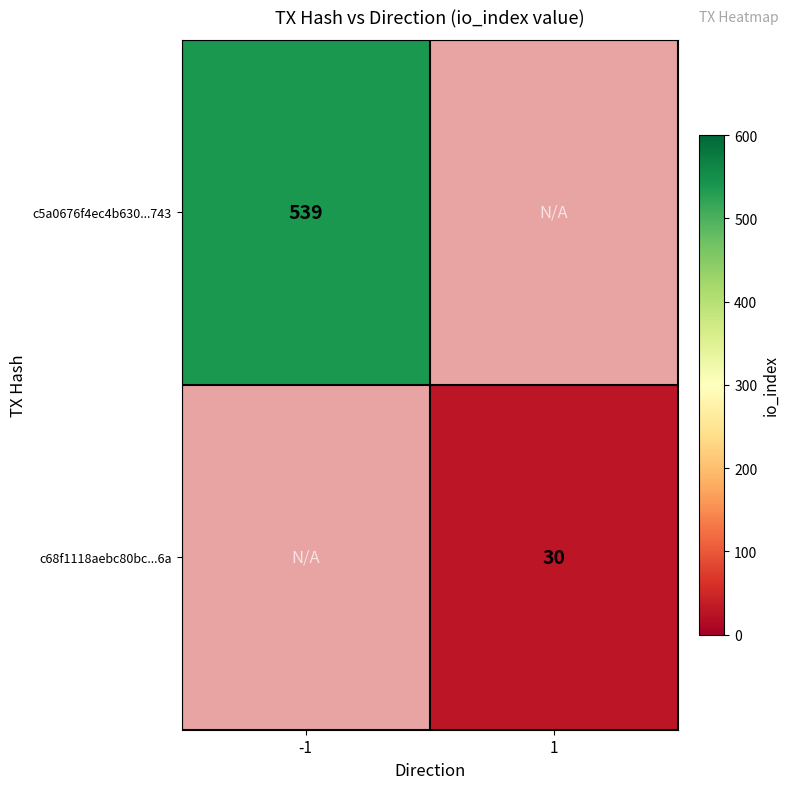

Is it true that c68f1118aebc80bc...6a equals 45 at 1?

False